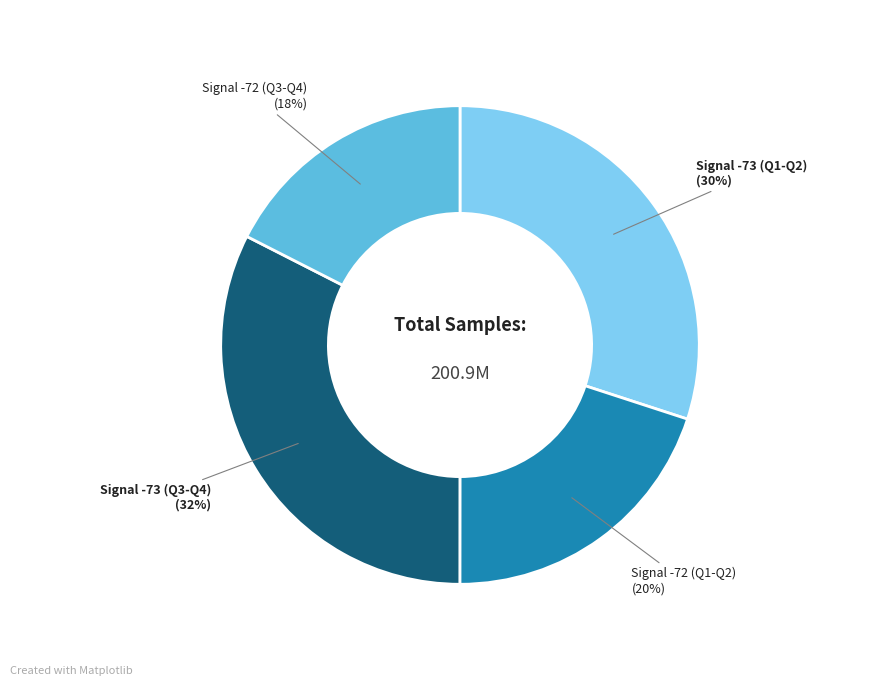

To the nearest percent, what is the average slice percentage?

25%